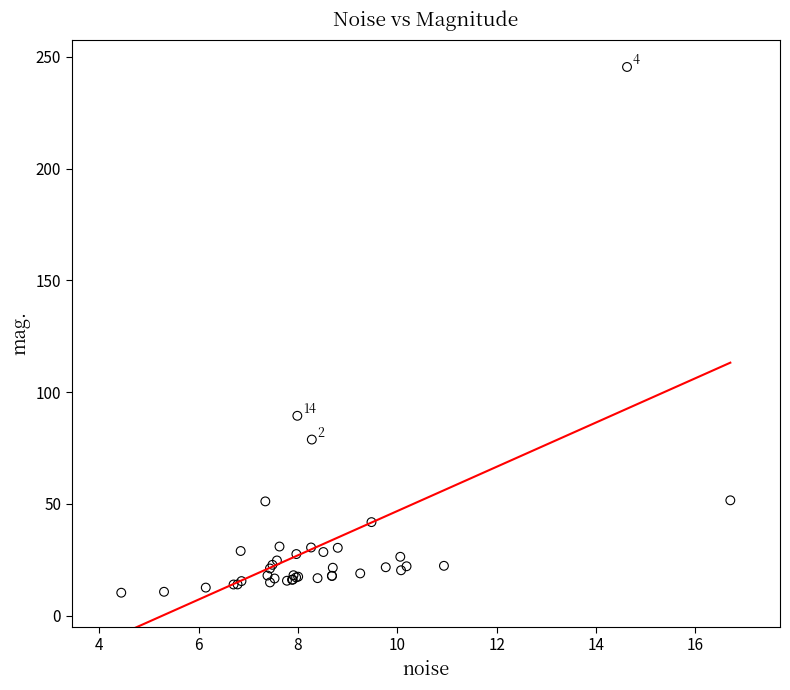

What Y value in the scatter plot is closest to 127?

89.5